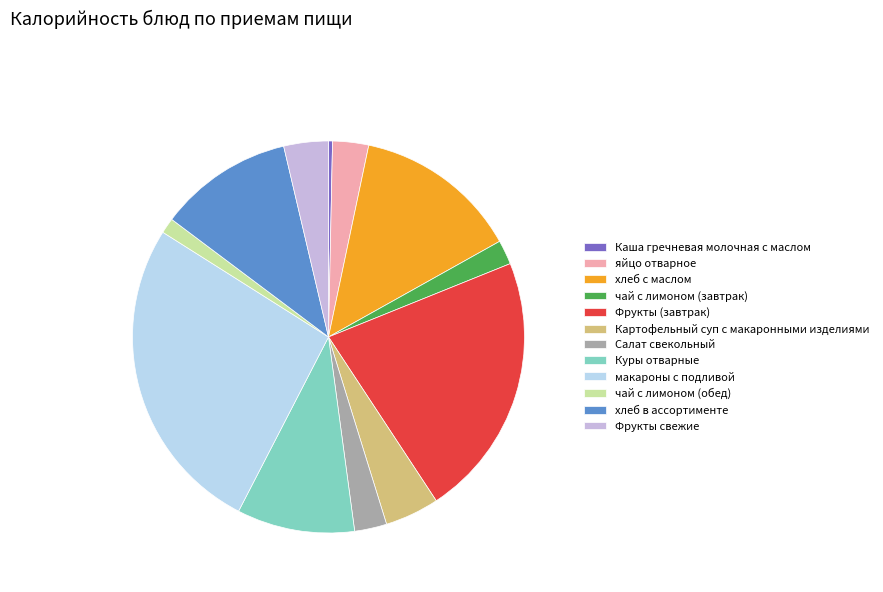

How many segments does this pie chart have?

12